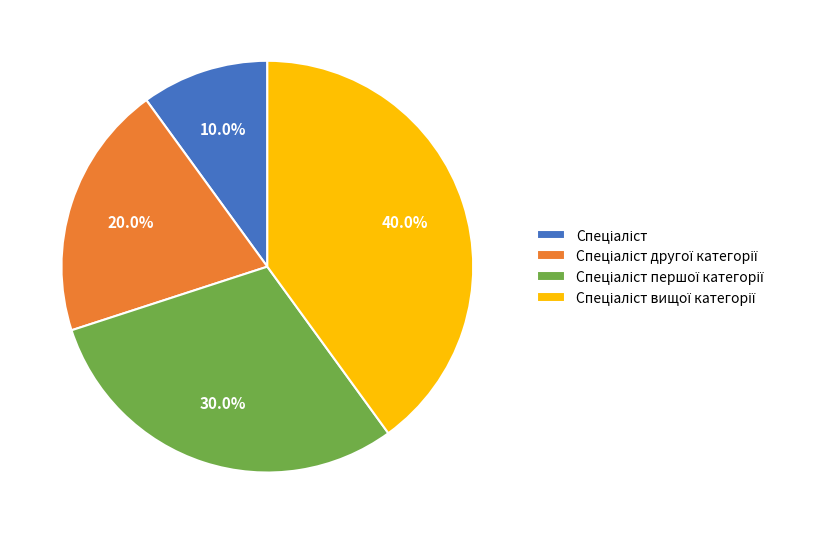

Is there any slice that represents more than half of the pie?

No